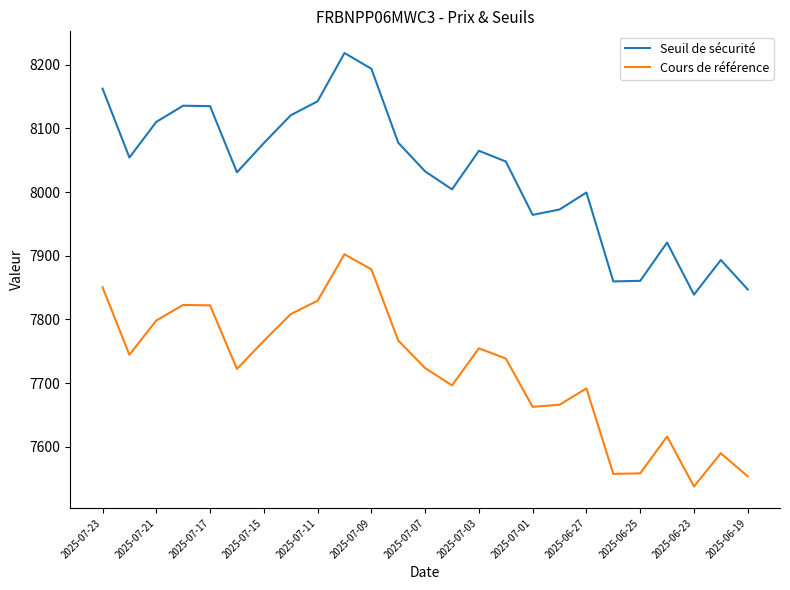

True or false: Cours de référence and Seuil de sécurité cross at least once.

False